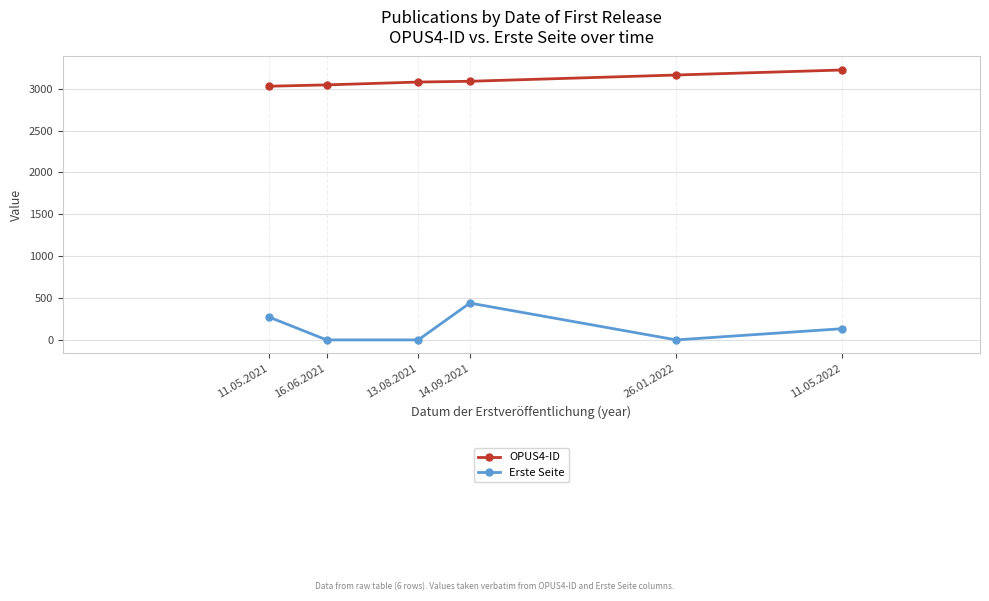

True or false: OPUS4-ID and Erste Seite intersect in this chart.

False